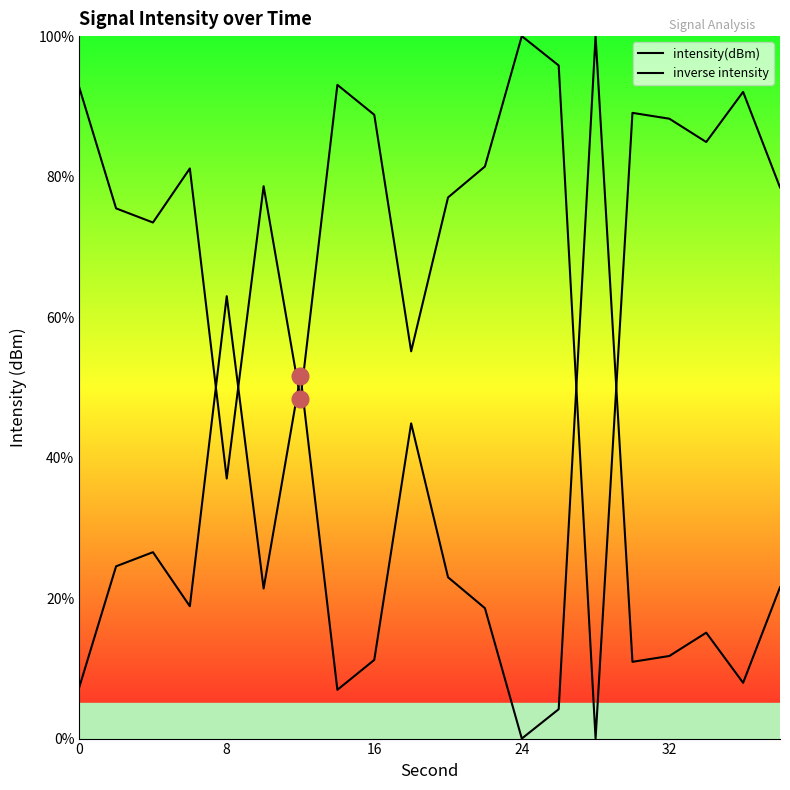

Which series has the largest total across all categories?

intensity(dBm)